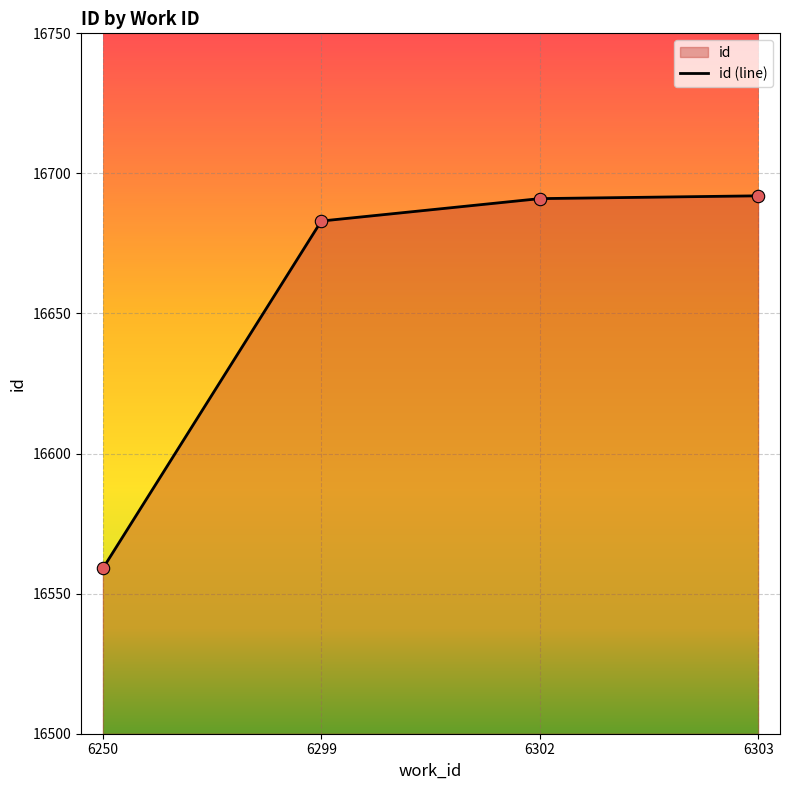

What is the change in value from 6302 to 6303?

+1